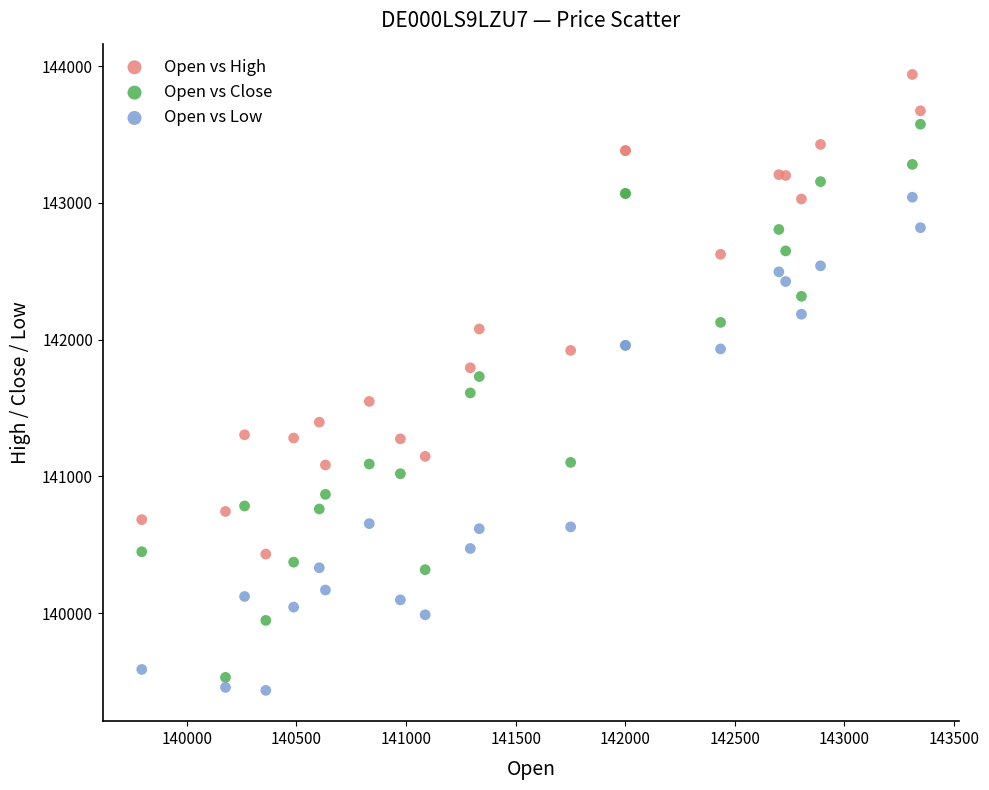

Which series has the largest Y range (max minus min)?

Open vs Close